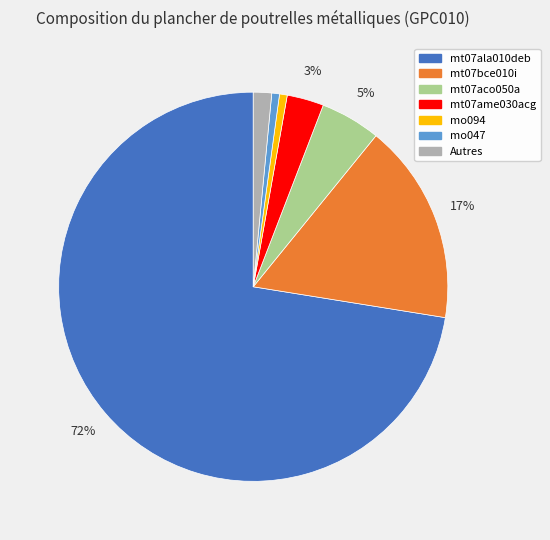

To the nearest percent, what is the average slice percentage?

14%